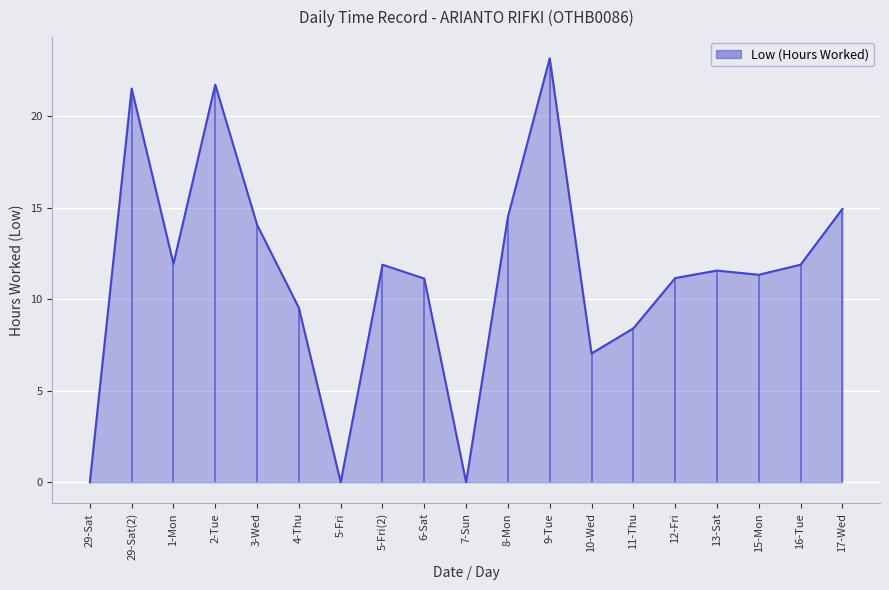

Where is the first local maximum?

29-Sat(2)